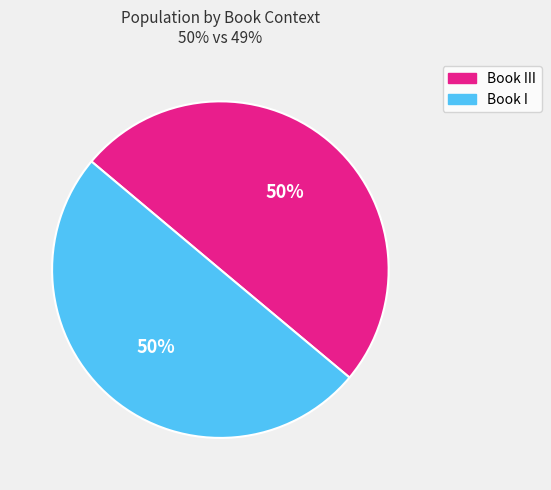

True or false: Book I accounts for 64% of the total.

False